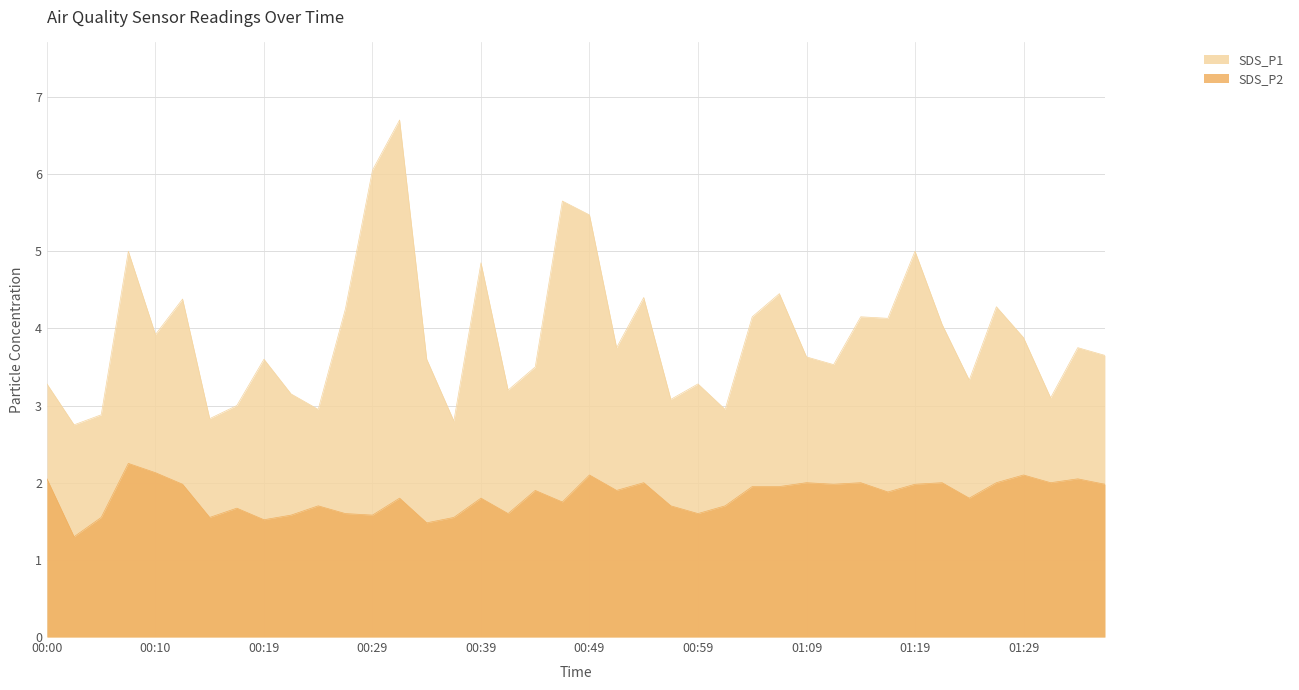

Reading left to right, extract all data points from this chart.

SDS_P1: 00:00=3.3	00:02=2.8	00:05=2.9	00:07=5.0	00:10=3.9	00:12=4.4	00:15=2.8	00:17=3.0	00:19=3.6	00:22=3.1	00:24=3.0	00:27=4.2	00:29=6.0	00:32=6.7	00:34=3.6	00:37=2.8	00:39=4.8	00:41=3.2	00:44=3.5	00:46=5.7	00:49=5.5	00:51=3.8	00:54=4.4	00:56=3.1	00:59=3.3	01:01=3.0	01:04=4.2	01:06=4.5	01:09=3.6	01:11=3.5	01:14=4.2	01:16=4.1	01:19=5.0	01:21=4.0	01:24=3.3	01:26=4.3	01:29=3.9	01:31=3.1	01:34=3.8	01:36=3.6
SDS_P2: 00:00=2.0	00:02=1.3	00:05=1.6	00:07=2.2	00:10=2.1	00:12=2.0	00:15=1.6	00:17=1.7	00:19=1.5	00:22=1.6	00:24=1.7	00:27=1.6	00:29=1.6	00:32=1.8	00:34=1.5	00:37=1.6	00:39=1.8	00:41=1.6	00:44=1.9	00:46=1.8	00:49=2.1	00:51=1.9	00:54=2.0	00:56=1.7	00:59=1.6	01:01=1.7	01:04=1.9	01:06=1.9	01:09=2.0	01:11=2.0	01:14=2.0	01:16=1.9	01:19=2.0	01:21=2.0	01:24=1.8	01:26=2.0	01:29=2.1	01:31=2.0	01:34=2.0	01:36=2.0